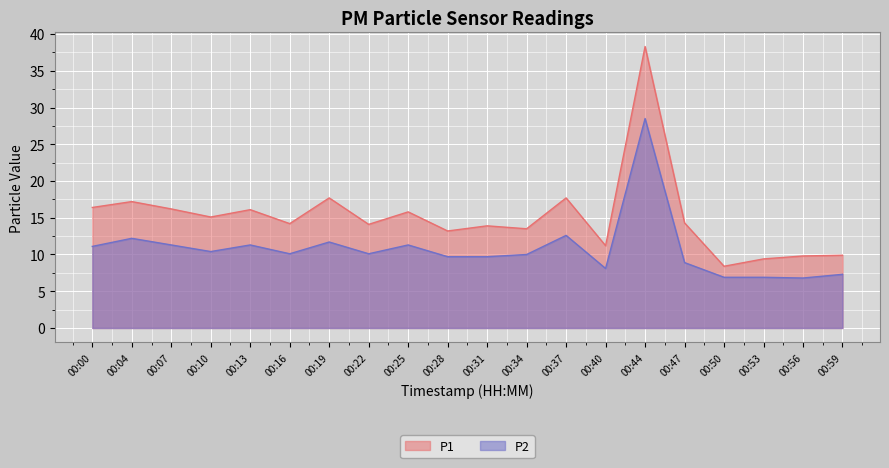

What is the difference between the highest and lowest values at 00:37?

5.1